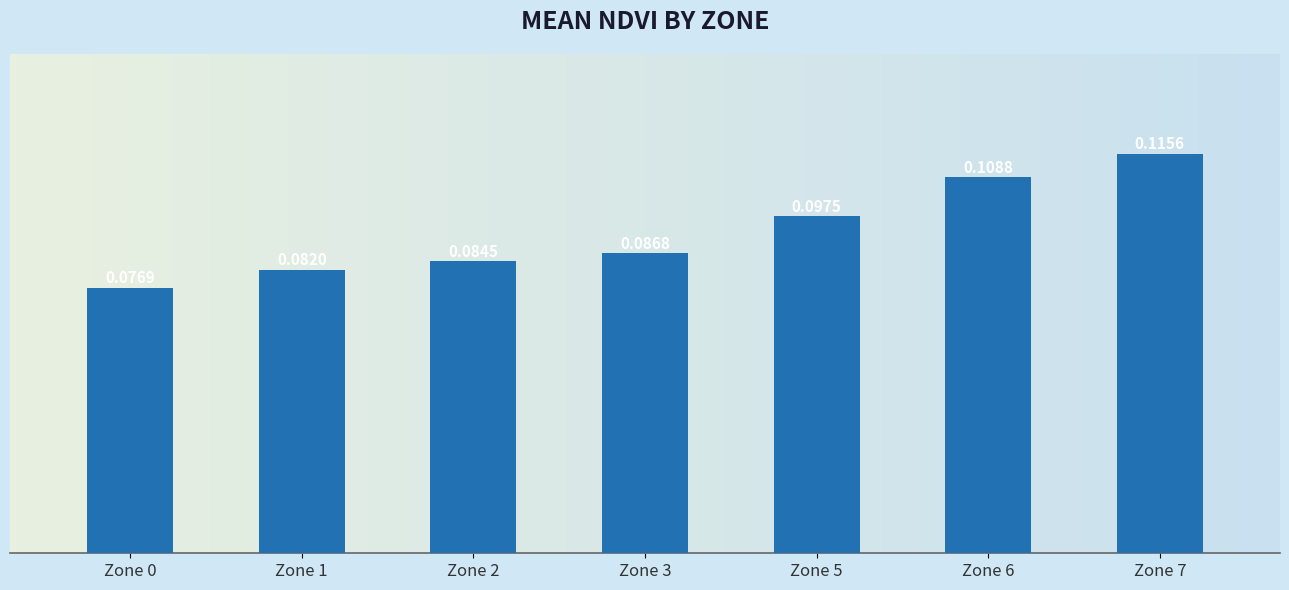

Does the chart contain any negative values?

No